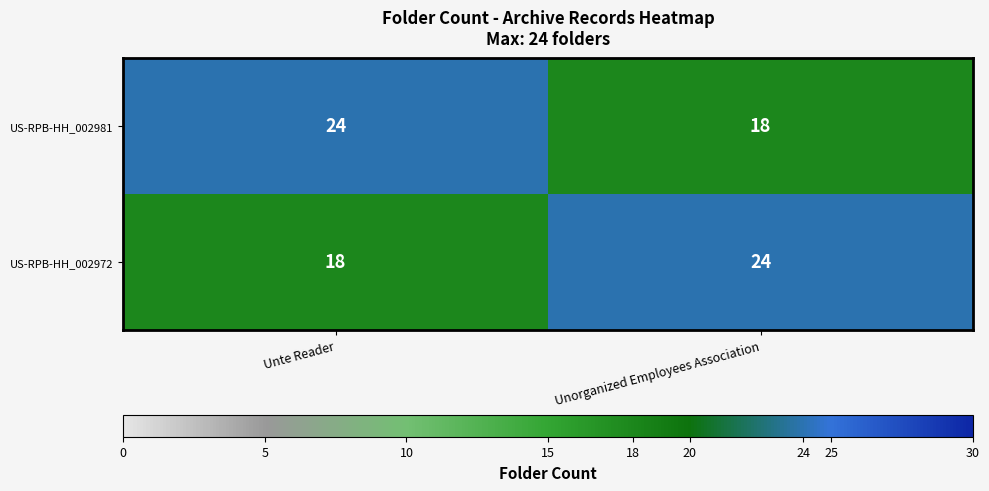

What is the difference between the highest and lowest values at Unte Reader?

6